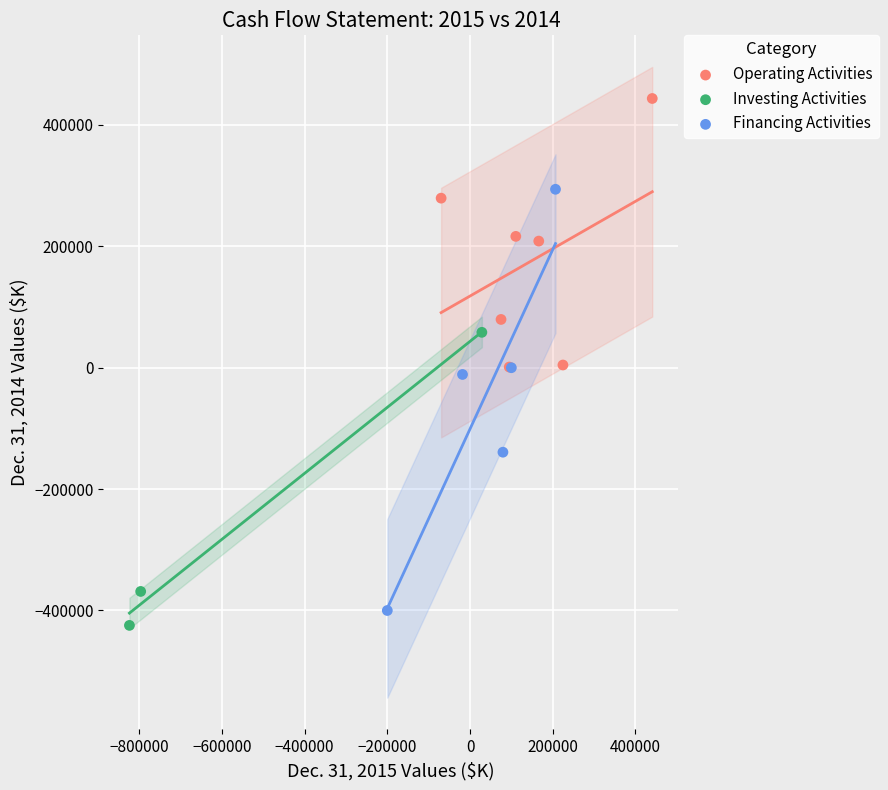

What are all the series names shown in the legend?

Operating Activities, Investing Activities, Financing Activities